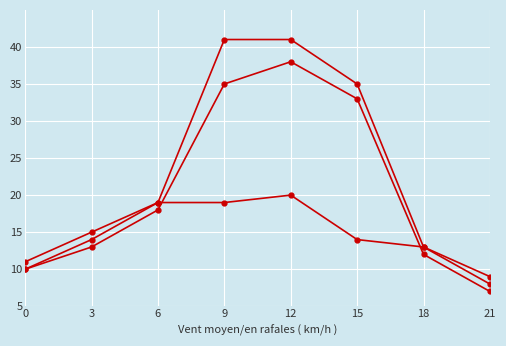

How many lines are shown in the chart?

3